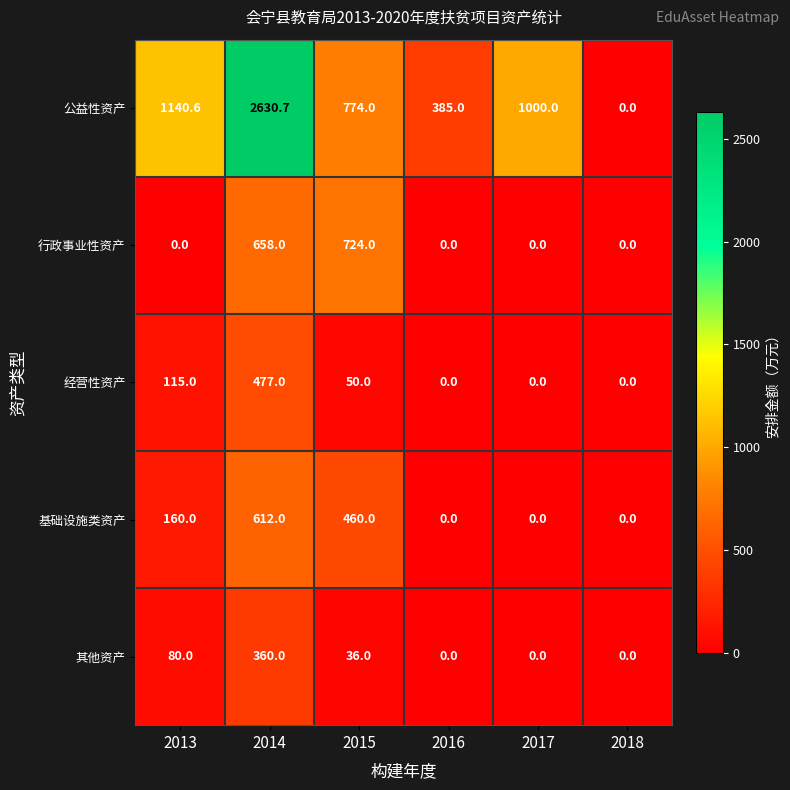

List the series in order of their peak value, highest first.

公益性资产, 行政事业性资产, 基础设施类资产, 经营性资产, 其他资产